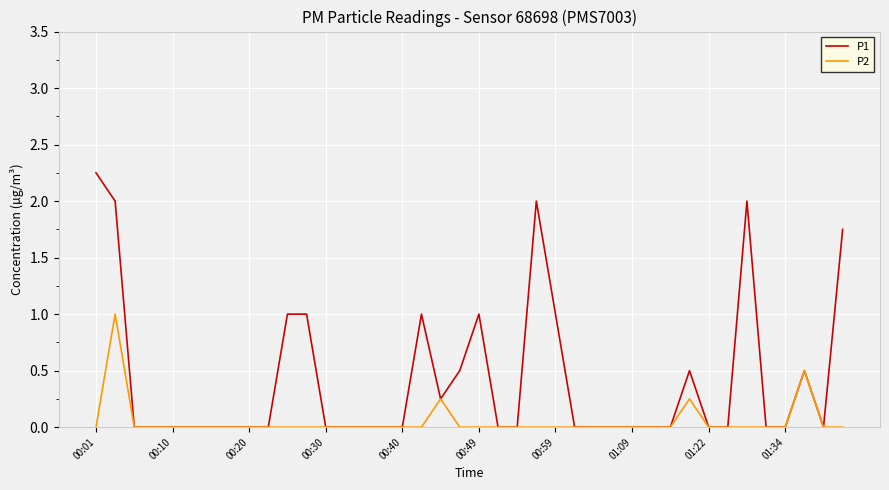

Rank the series by their maximum value, from highest to lowest.

P1, P2